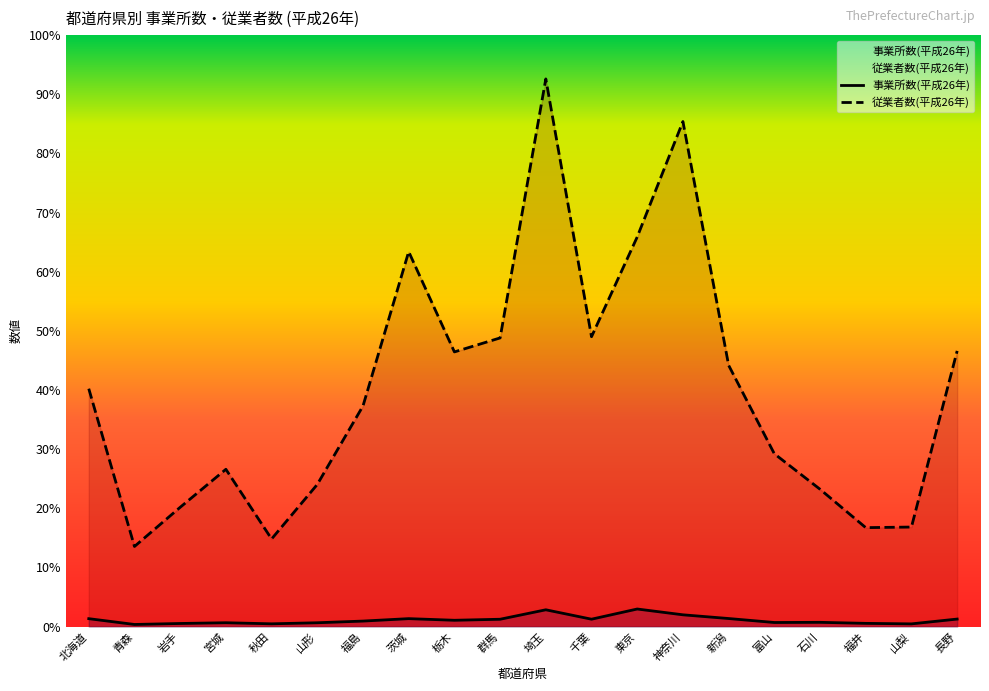

How many categories are shown in the chart?

20